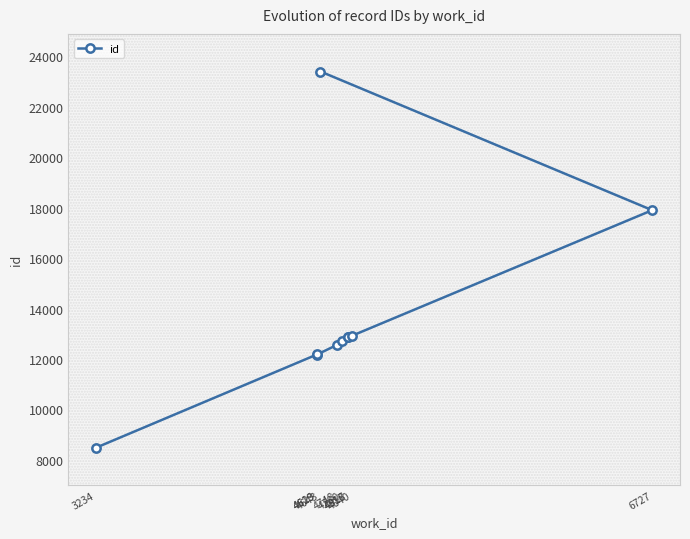

Rank the categories by value from lowest to highest.

3234, 4619, 4623, 4748, 4780, 4817, 4818, 4840, 6727, 4643